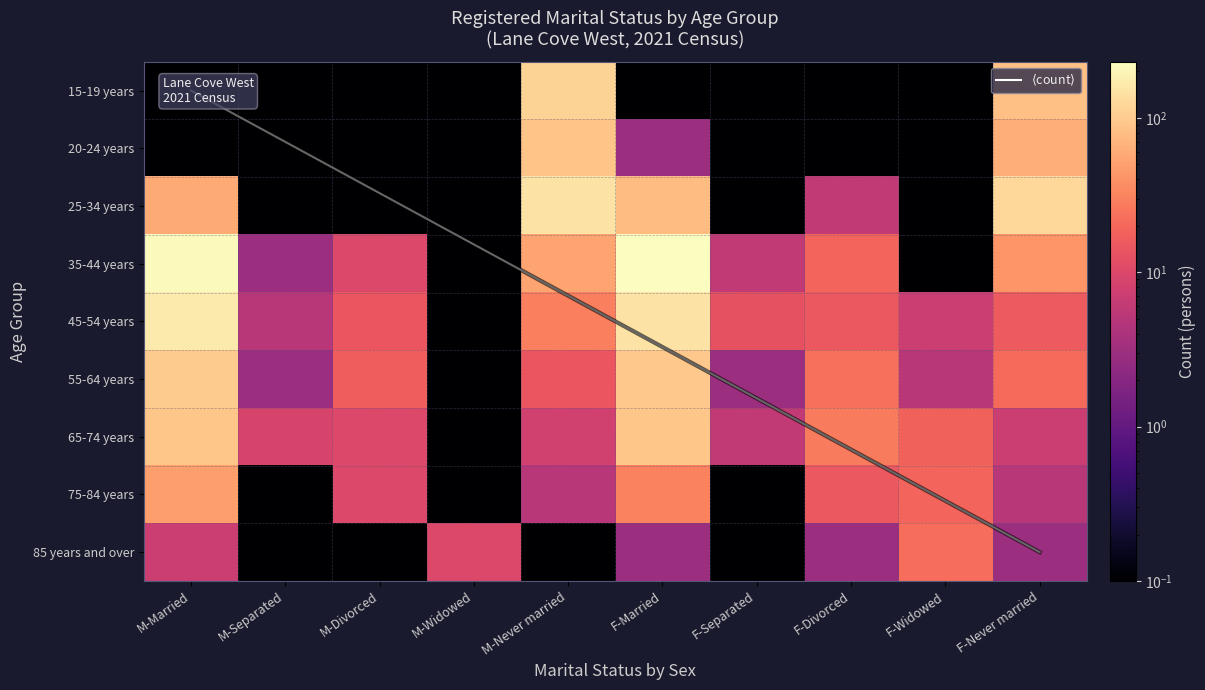

What is the lowest value of the 25-34 years series?

0.1